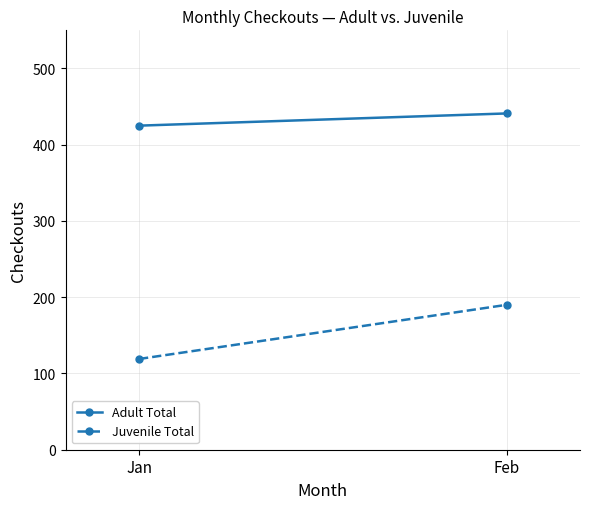

What is the average value of the Juvenile Total series?

154